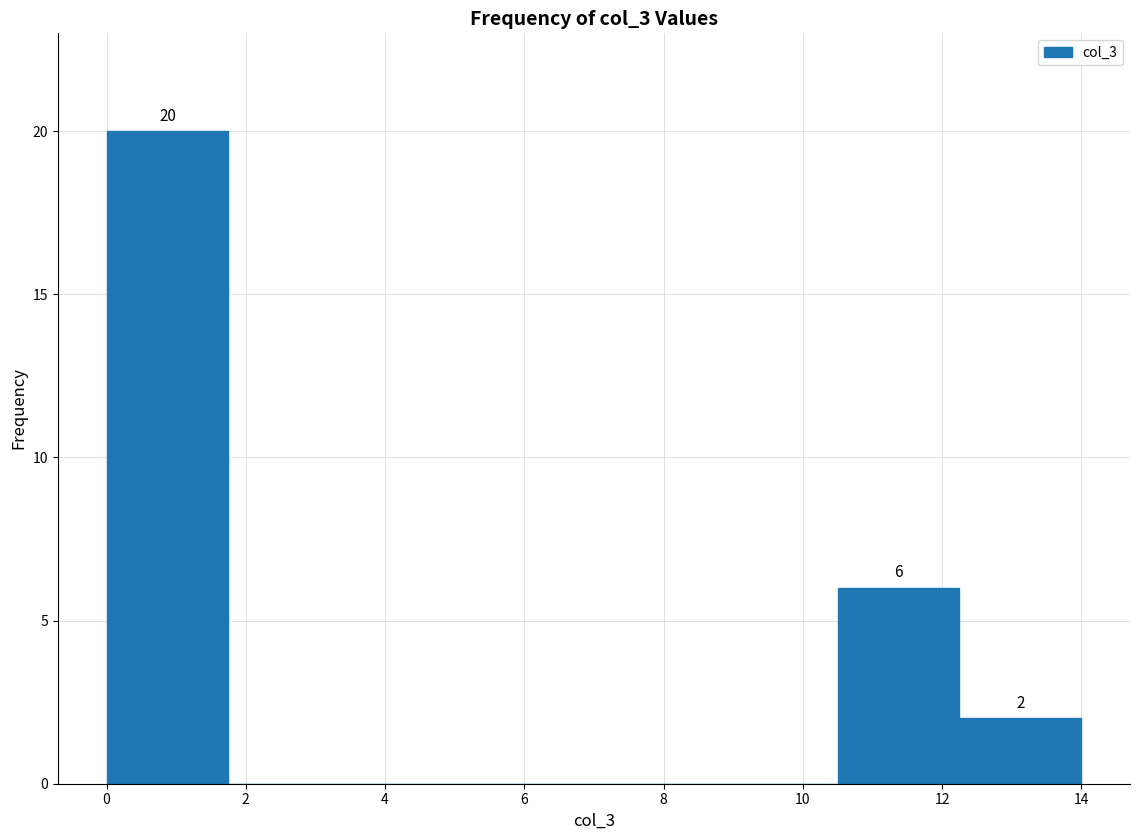

Which range on the x-axis has the tallest bar?

0.00 to 1.75